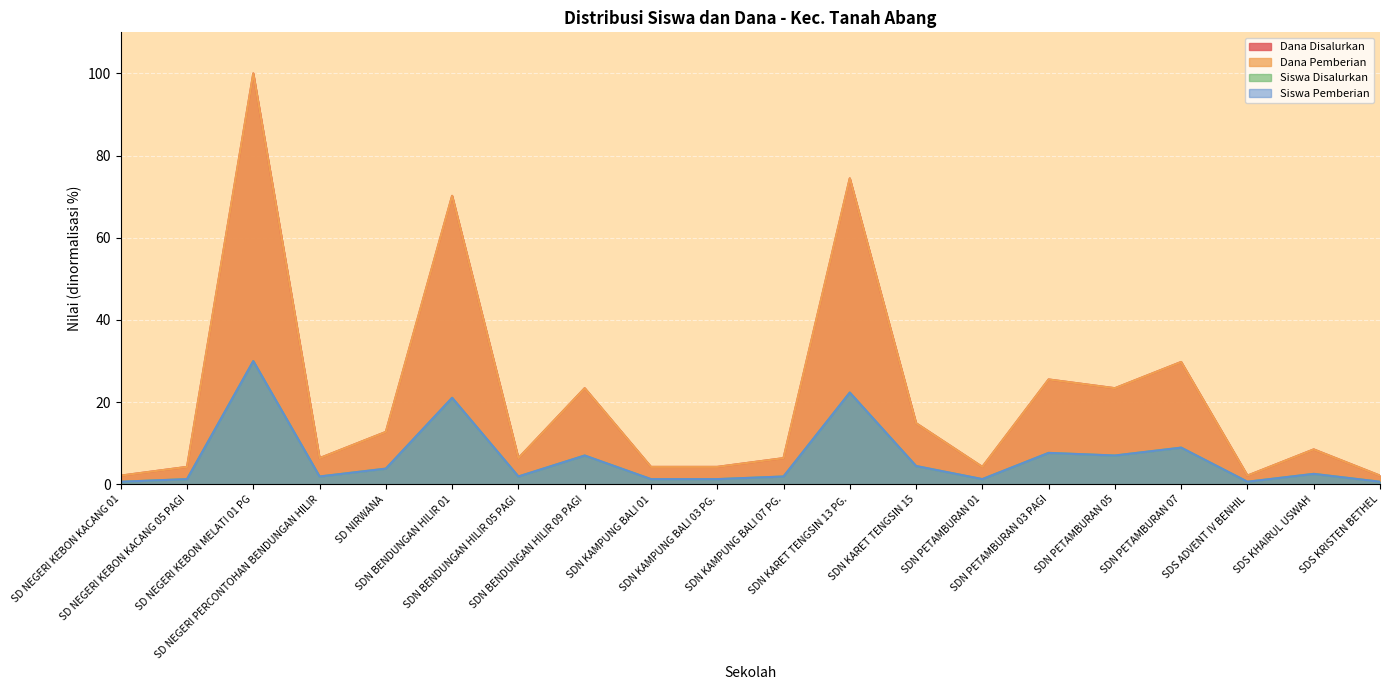

At which category does Siswa Disalurkan reach its first local valley?

SD NEGERI PERCONTOHAN BENDUNGAN HILIR